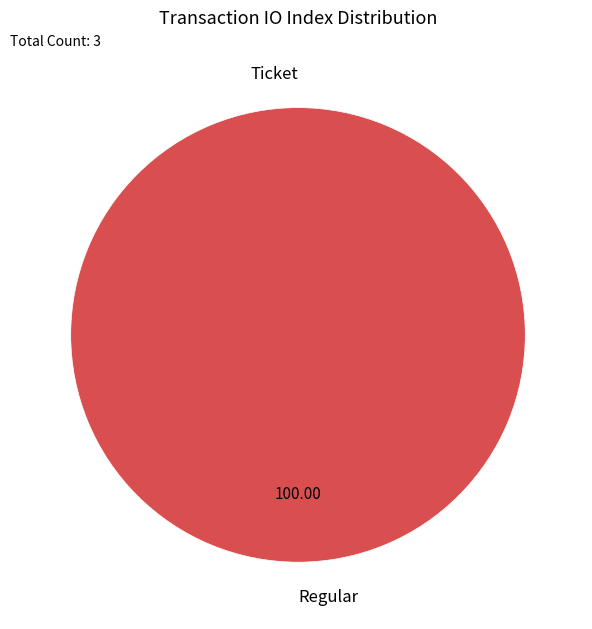

Which category has the smallest portion of the pie?

Ticket